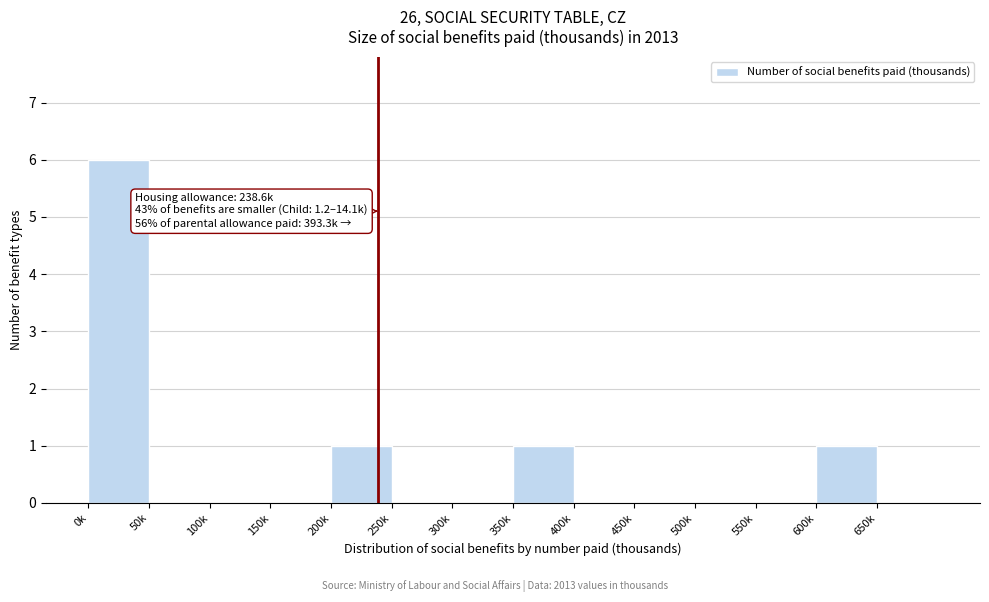

Reading right to left, what are all the values shown in this chart?

650k=0	600k=1	550k=0	500k=0	450k=0	400k=0	350k=1	300k=0	250k=0	200k=1	150k=0	100k=0	50k=0	0k=6